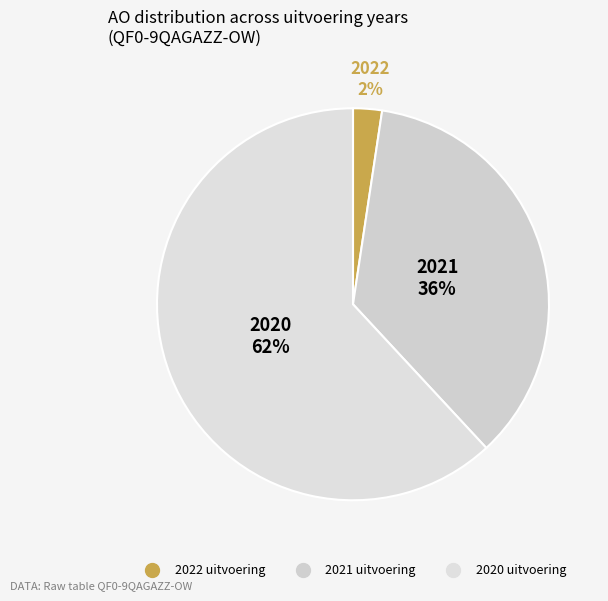

How many slices are in this pie chart?

3